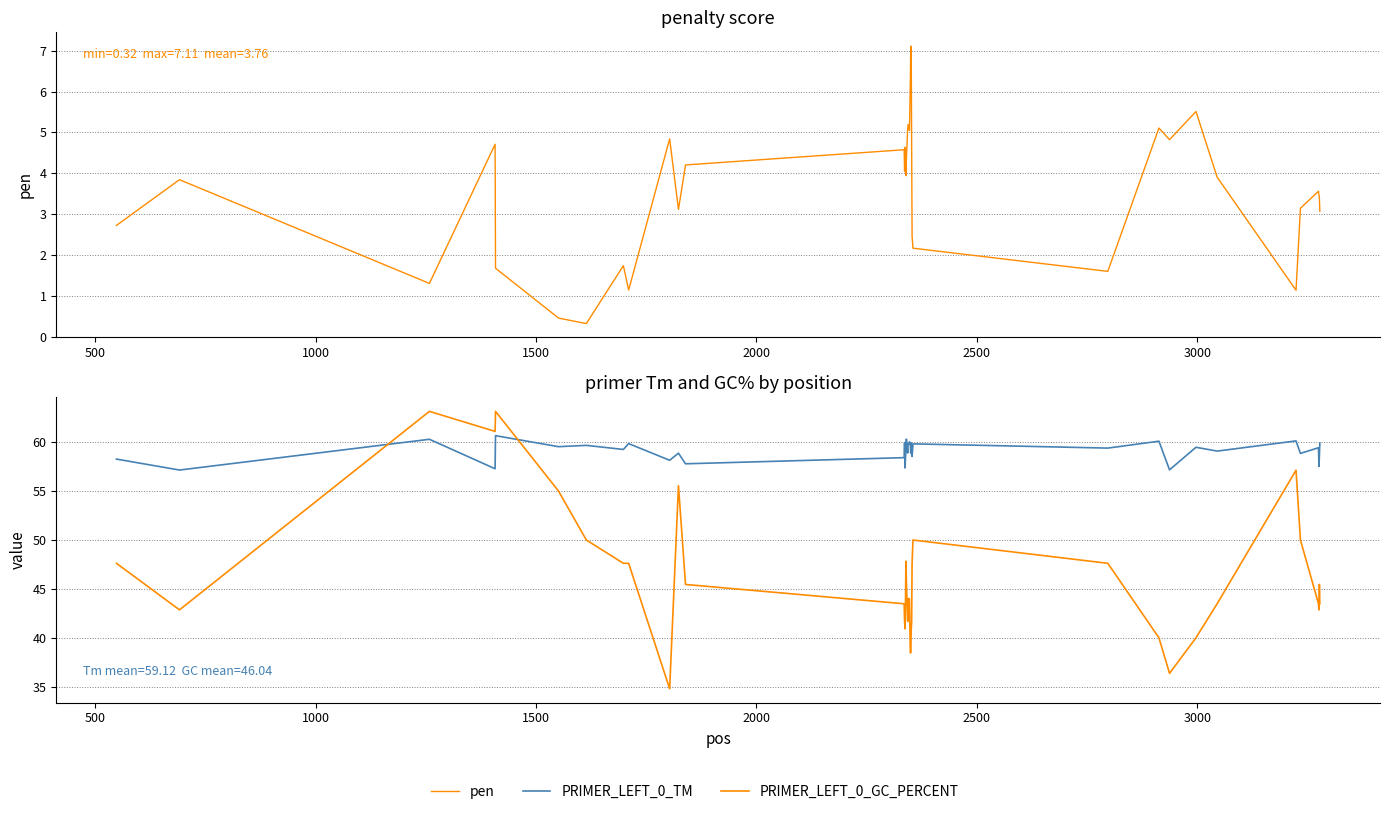

What are all the series names shown in the legend?

pen, PRIMER_LEFT_0_TM, PRIMER_LEFT_0_GC_PERCENT